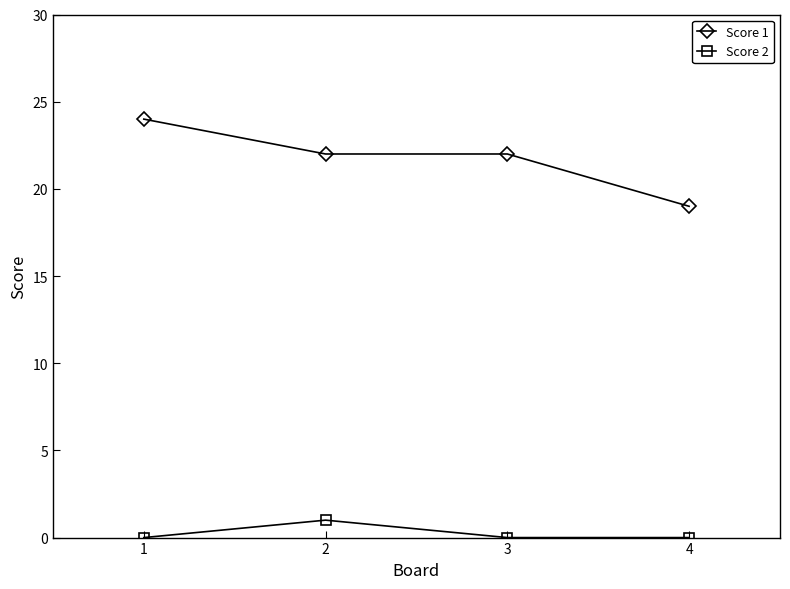

Which series has the largest total across all categories?

Score 1